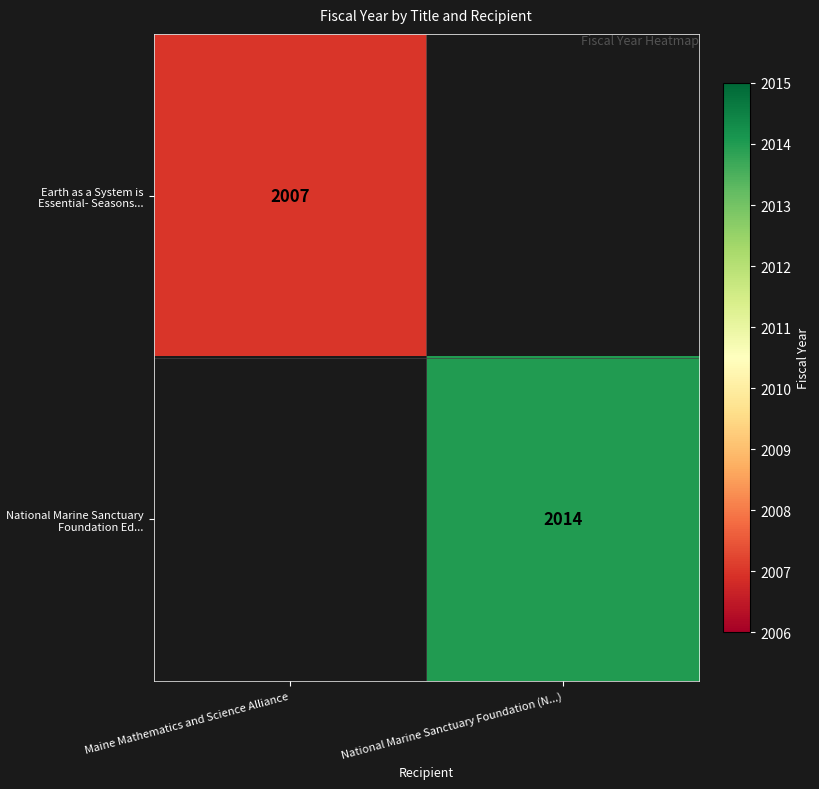

Count the number of data series in this chart.

2